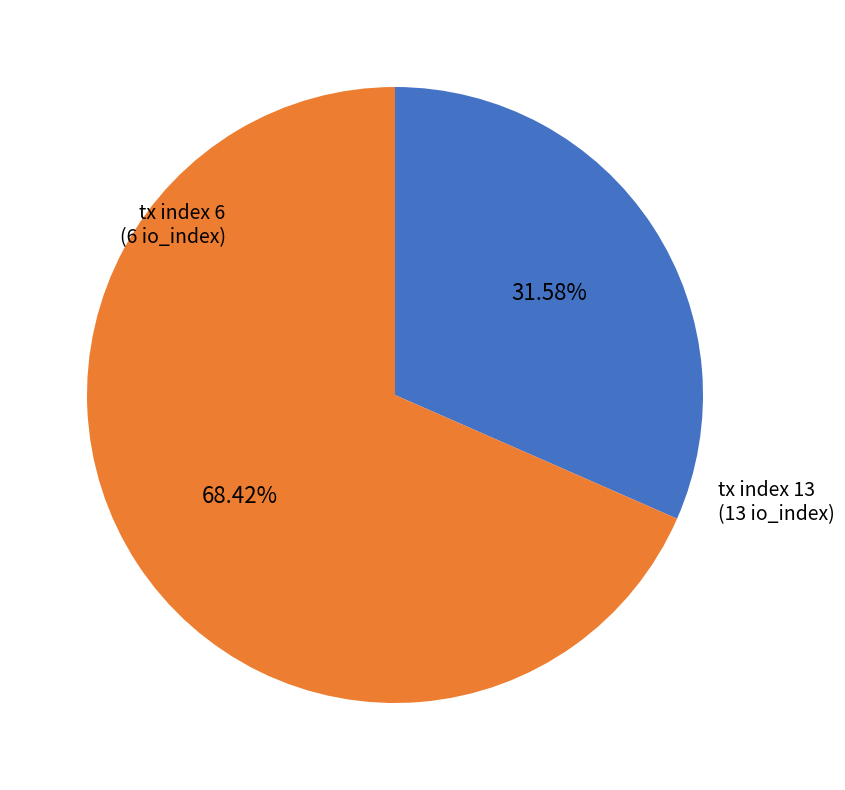

Is the sum of tx index 6 and tx index 13 greater than half?

Yes